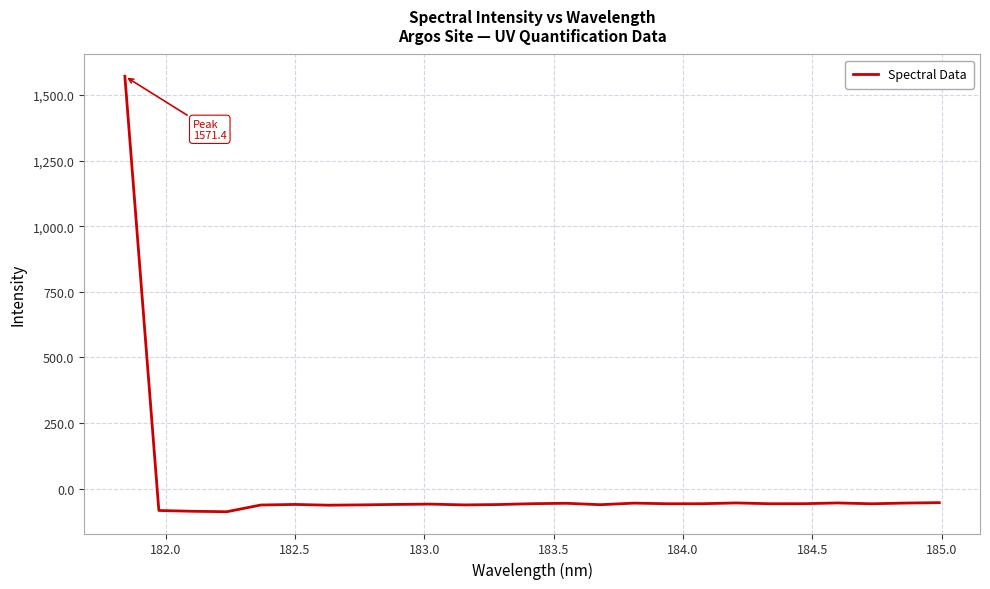

What is the minimum value shown in the chart?

-88.2